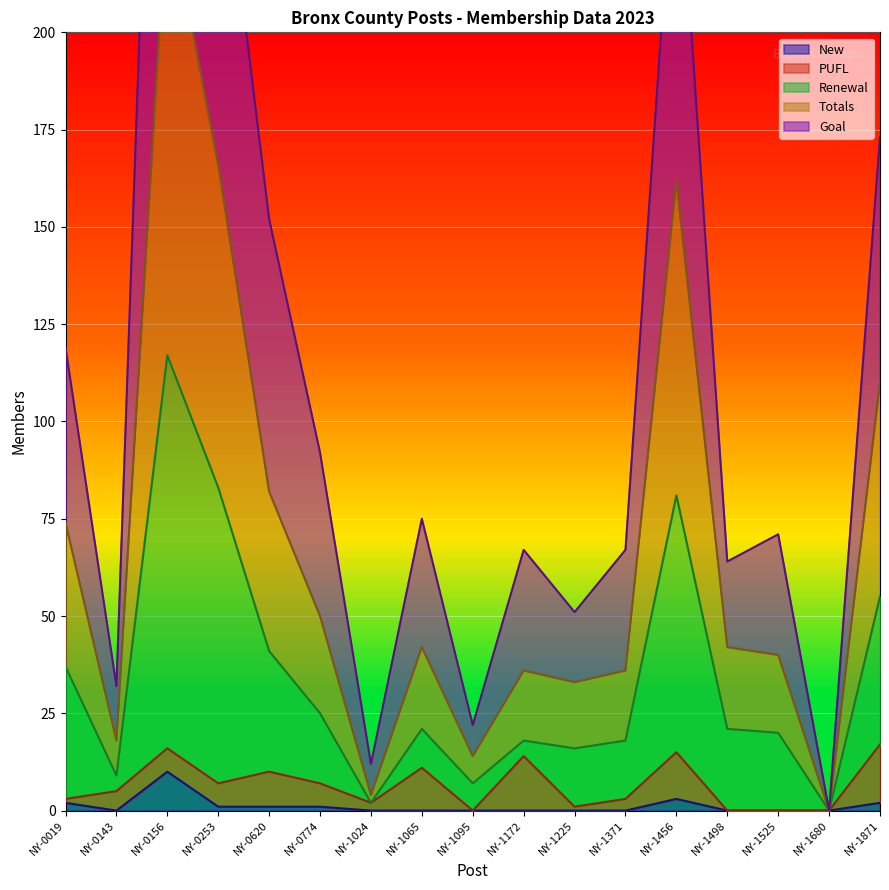

At which category does New reach its first local valley?

NY-0143